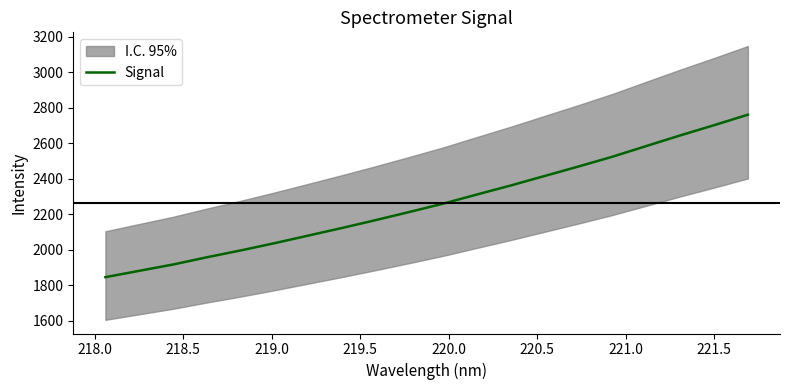

True or false: there are more than 1 points higher than both neighbors.

False